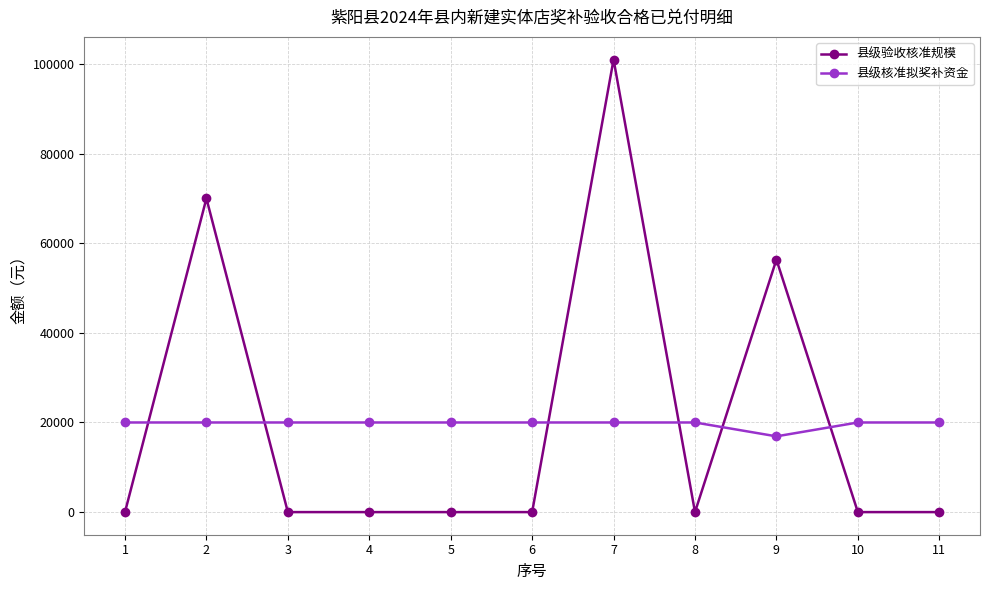

The value of 县级验收核准规模 at 1 is 1. True or false?

True